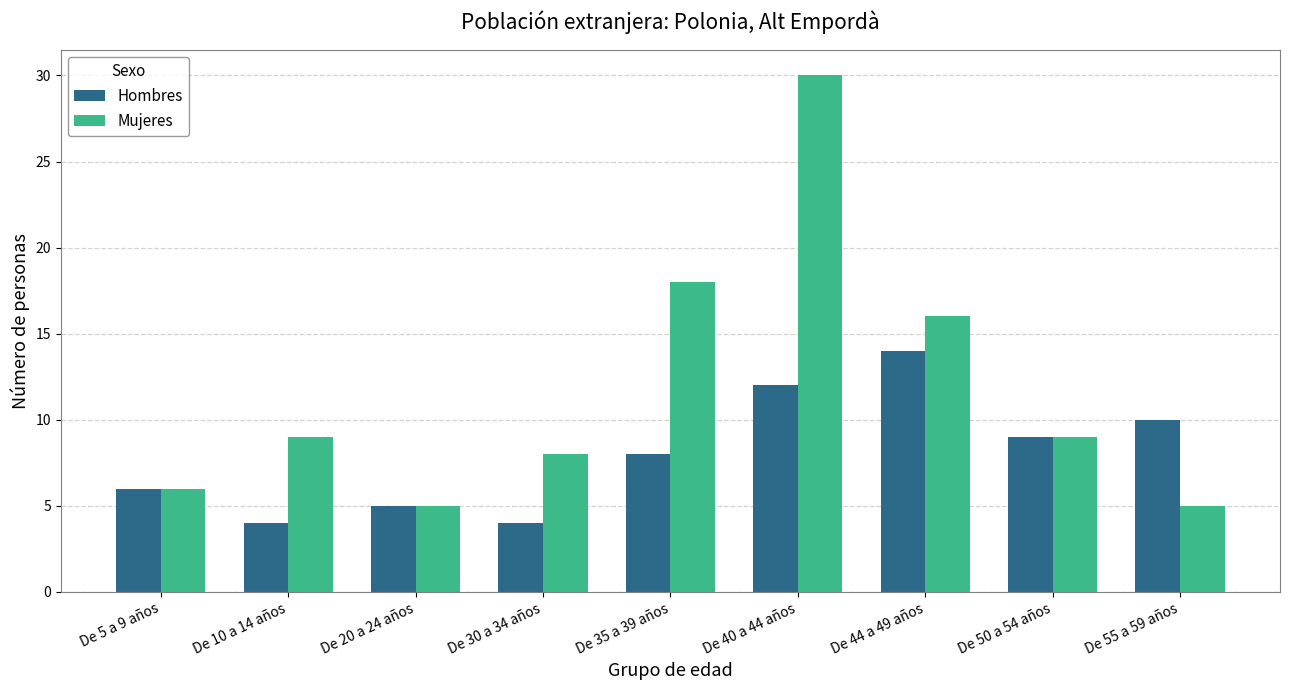

How many Hombres values are between 5 and 10?

5